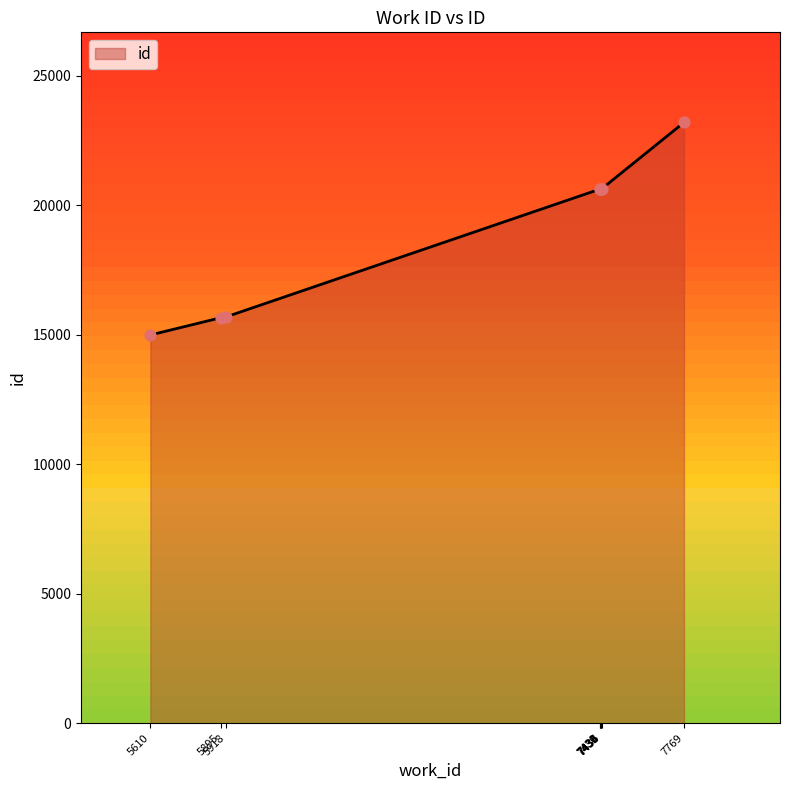

What is the change in value from 7430 to 7436?

+6